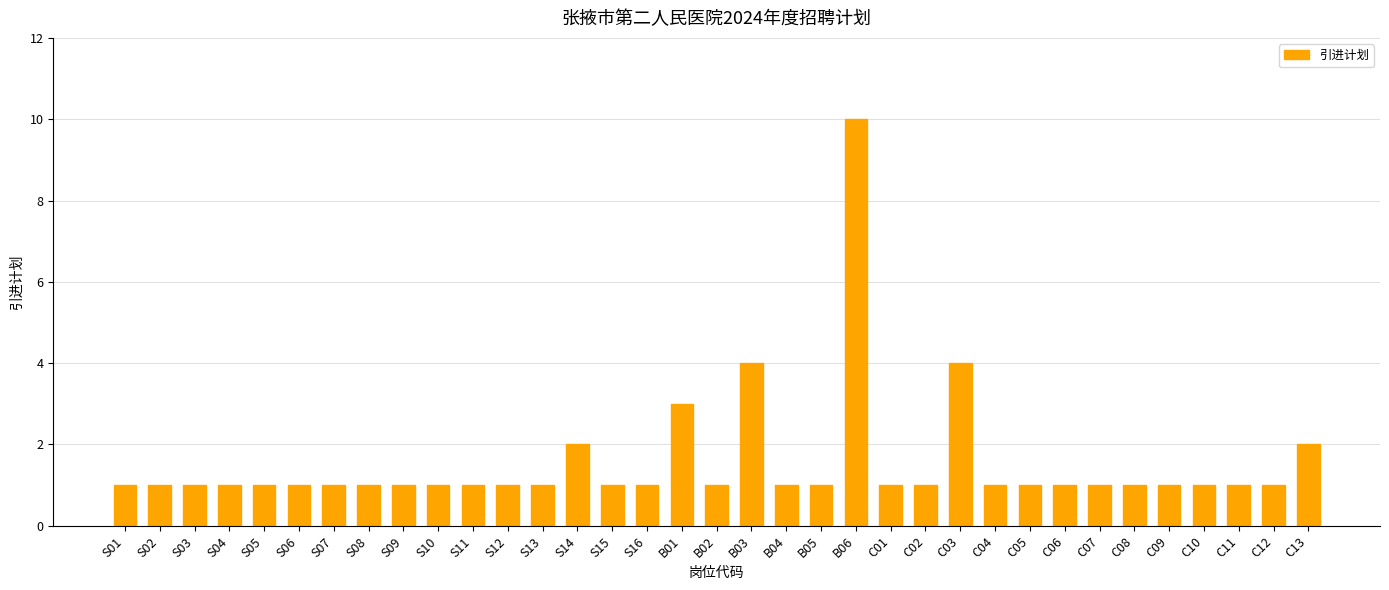

What is the ratio of the value at S12 to the value at S03?

1.0